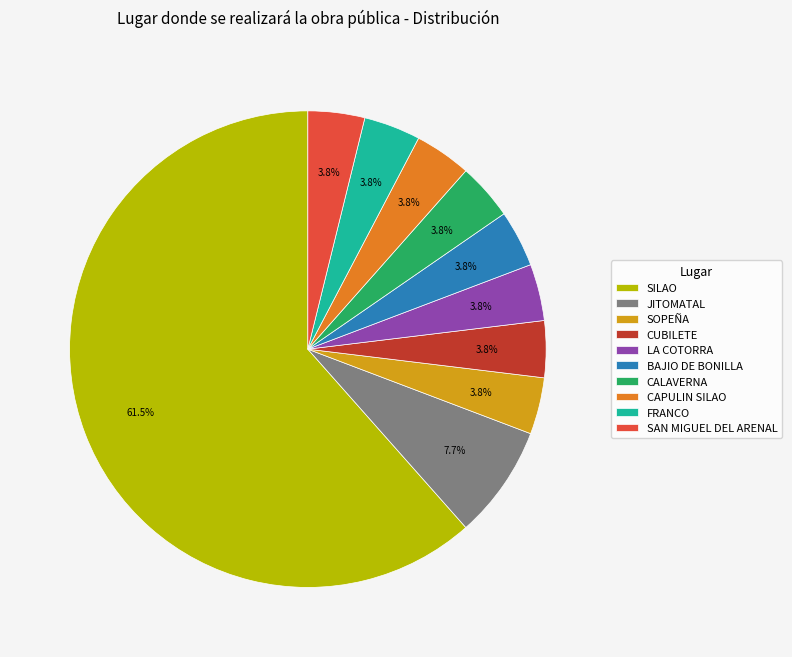

Which slice is the largest?

SILAO